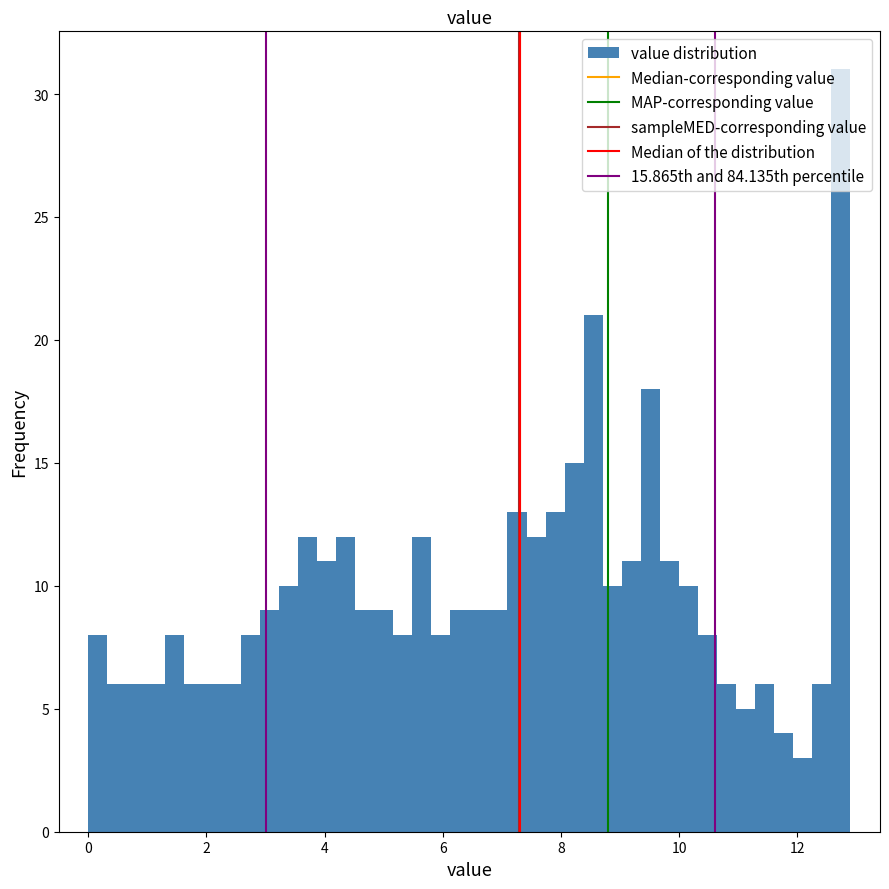

Around what value on the x-axis is the tallest bar? Give the approximate position of its centre, as read against the axis.

12.8